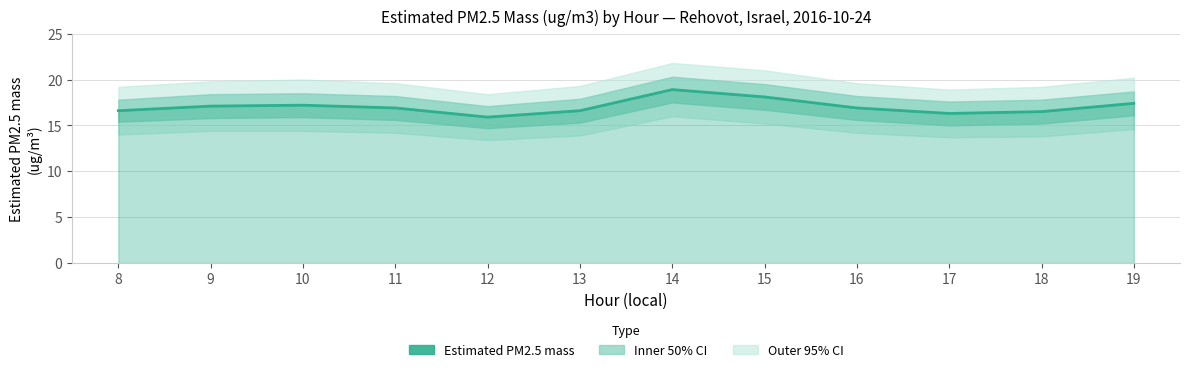

Where is the first local maximum?

10